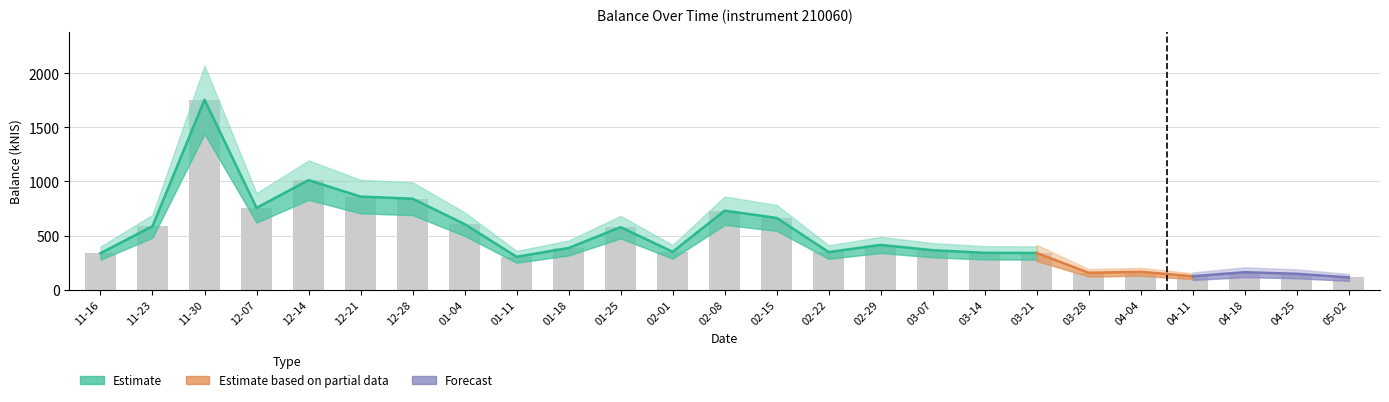

What is the label of the 24th bar from the right?

11-23